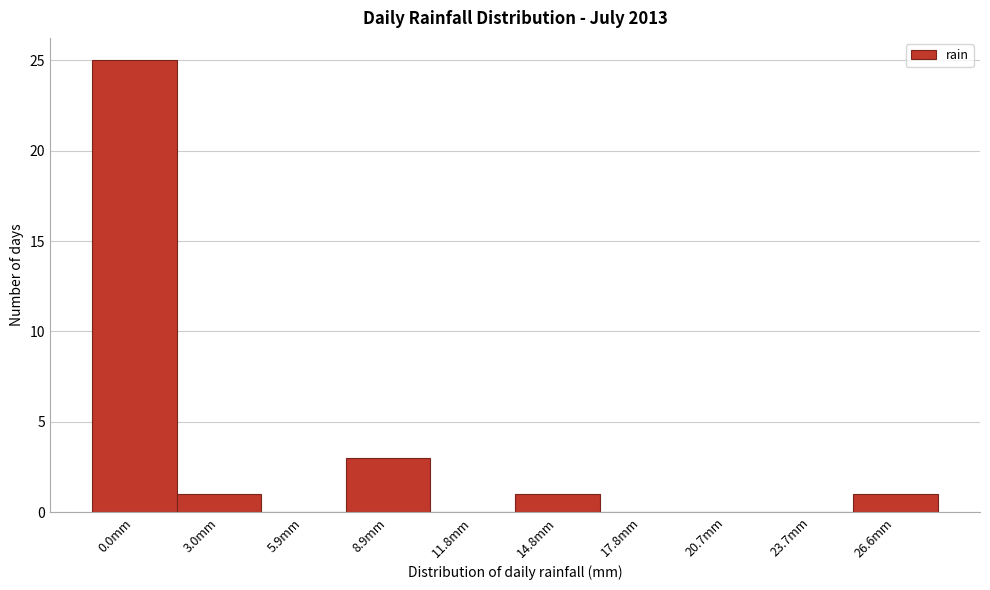

Reading left to right, transcribe all the data shown in this chart.

0.0mm=25	3.0mm=1	5.9mm=0	8.9mm=3	11.8mm=0	14.8mm=1	17.8mm=0	20.7mm=0	23.7mm=0	26.6mm=1